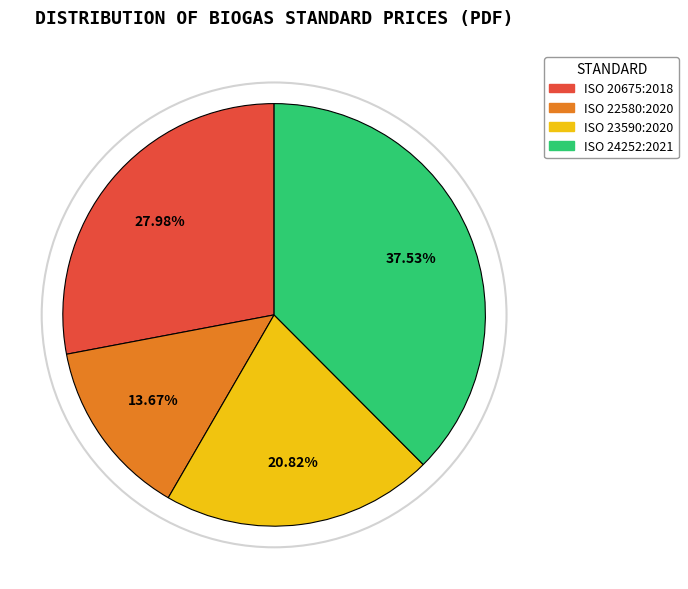

To the nearest percent, what is the difference between the largest and smallest slice percentages?

24%